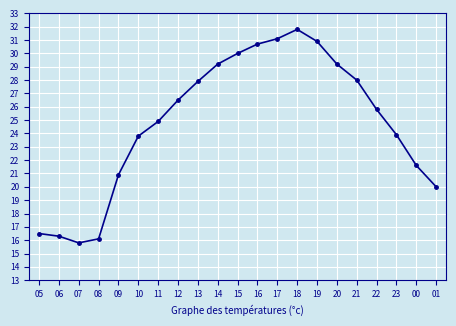

The chart shows a value of 10.9 at 00. True or false?

False